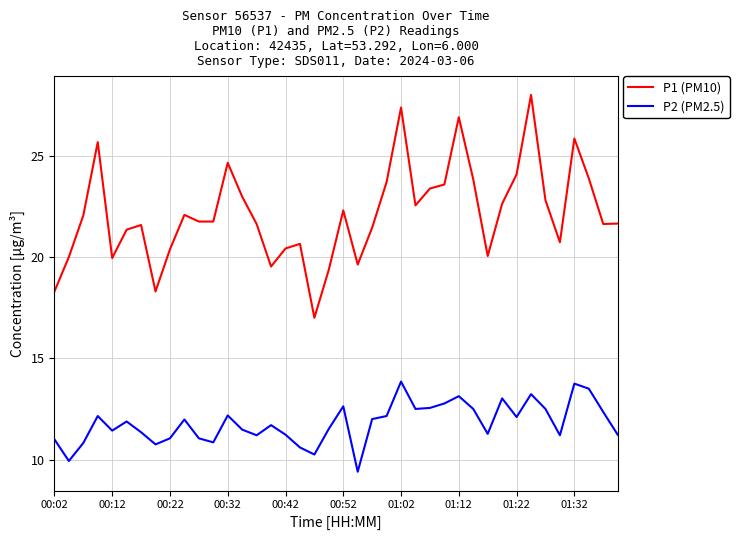

What is the difference between the maximum and minimum values in the P1 (PM10) series?

11.0